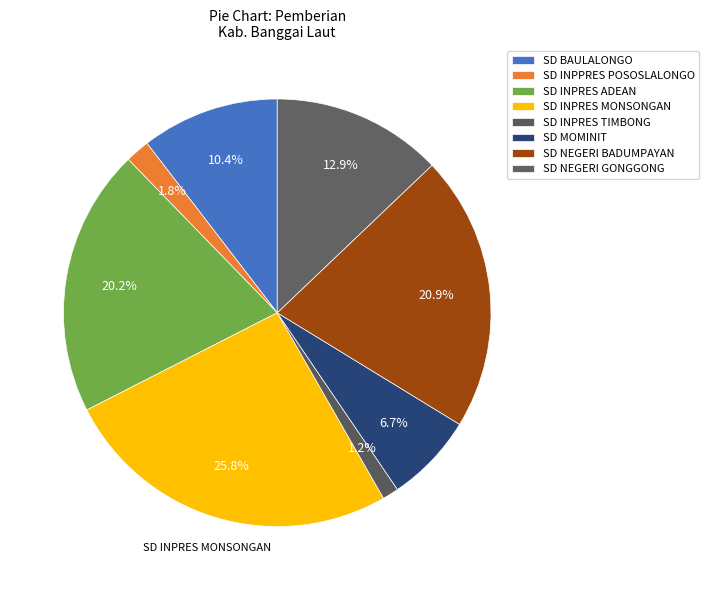

Is there a majority slice in this chart?

No